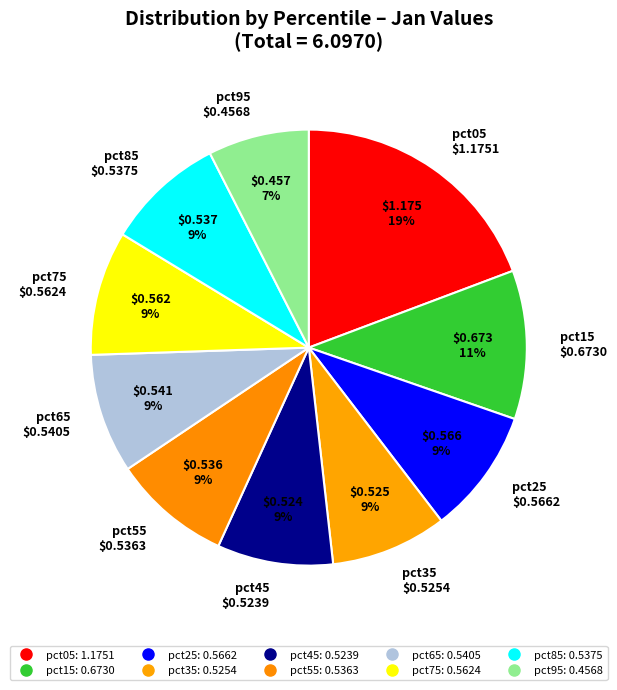

How many segments does this pie chart have?

10